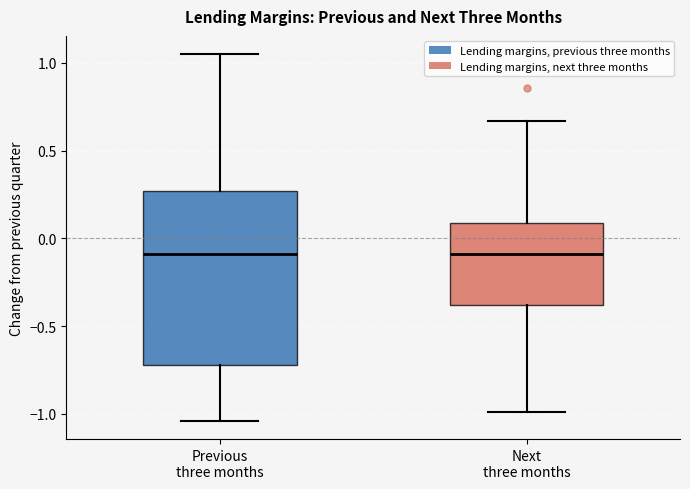

Comparing the boxes themselves (not the whiskers), which one is the tallest?

Previous three months